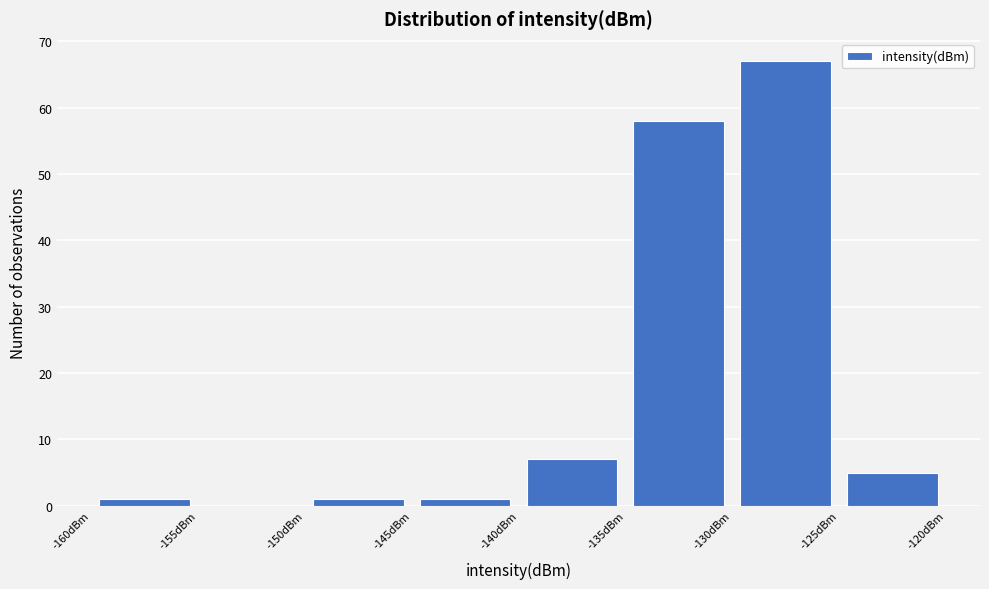

Reading left to right, transcribe this chart: for each bar, give the range it covers on the x-axis and its height. The values are not printed on the chart, so give them approximately, as read against the axis.

-160 to -155: 1
-155 to -150: 0
-150 to -145: 1
-145 to -140: 1
-140 to -135: 7
-135 to -130: 58
-130 to -125: 67
-125 to -120: 5